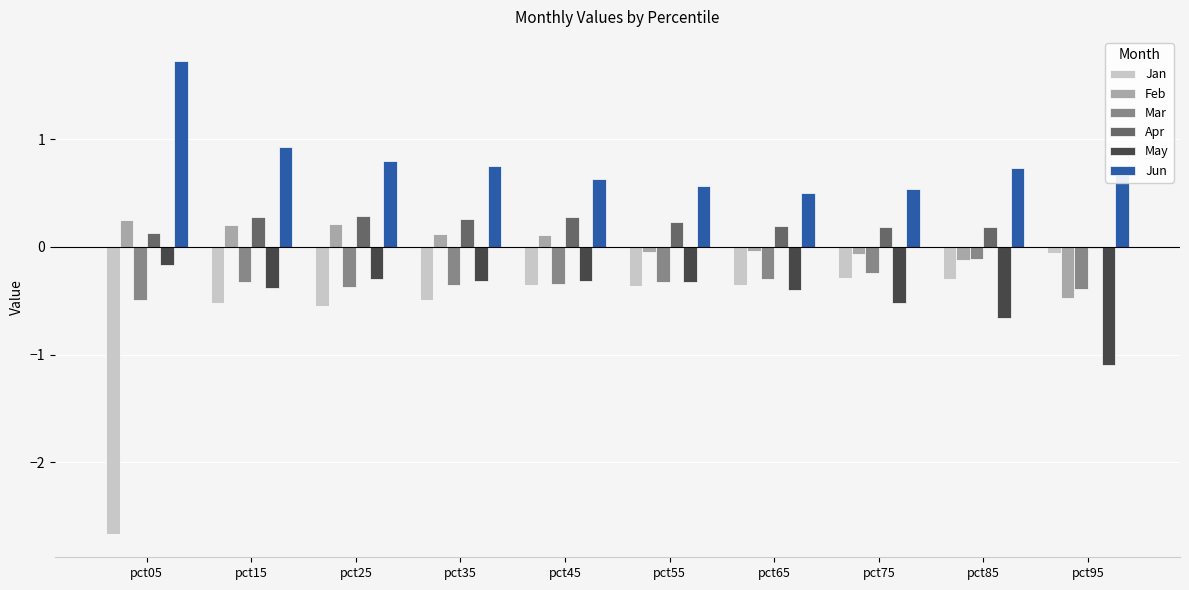

What is the maximum value for Apr?

0.3